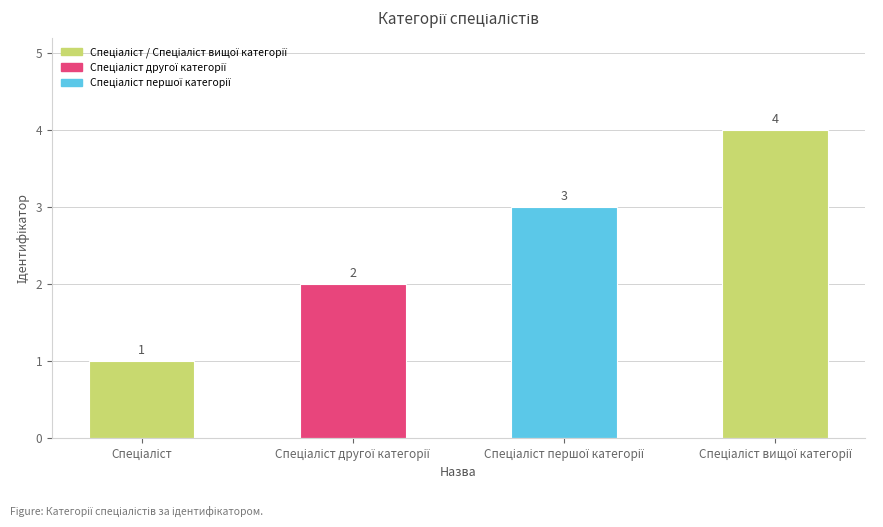

What is the value of the 1st bar from the left?

1